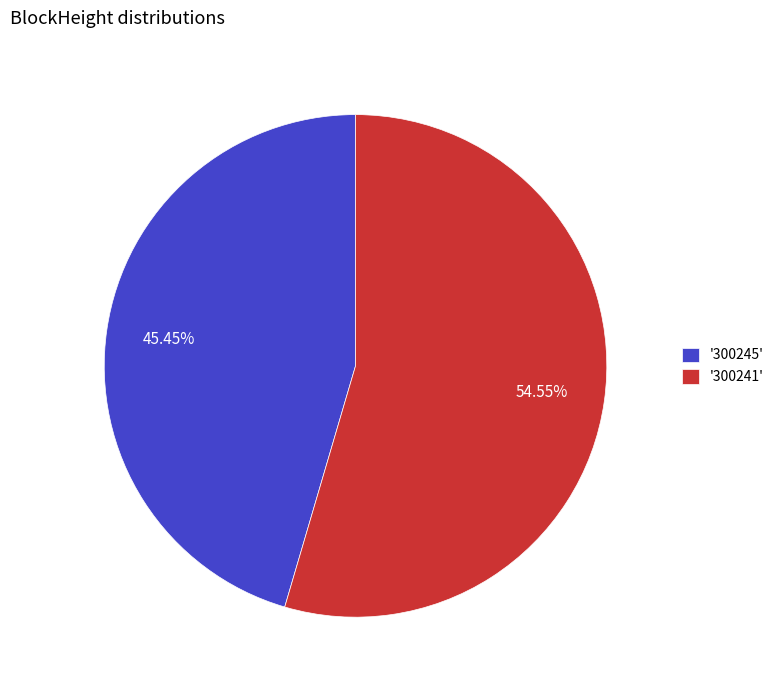

Rank the categories by value from lowest to highest.

'300245', '300241'